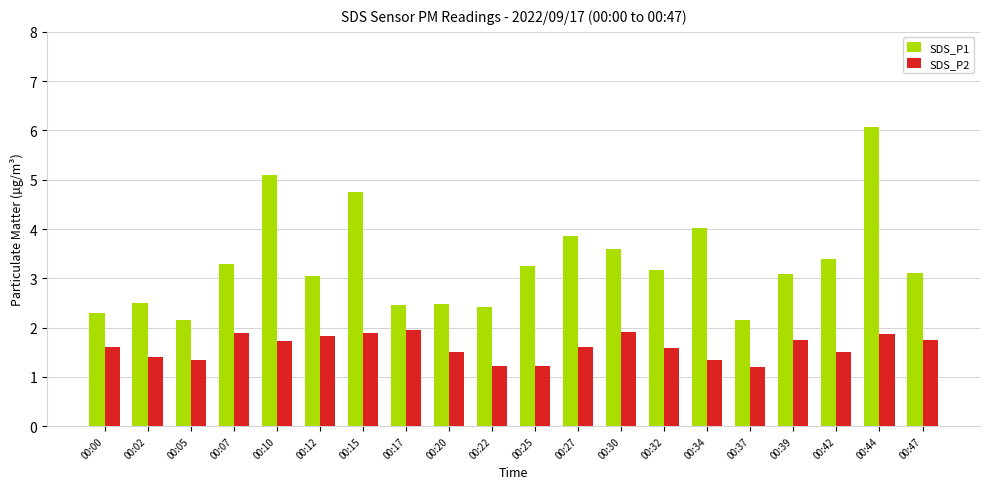

Is it true that SDS_P2 equals 1.8 at 00:22?

False